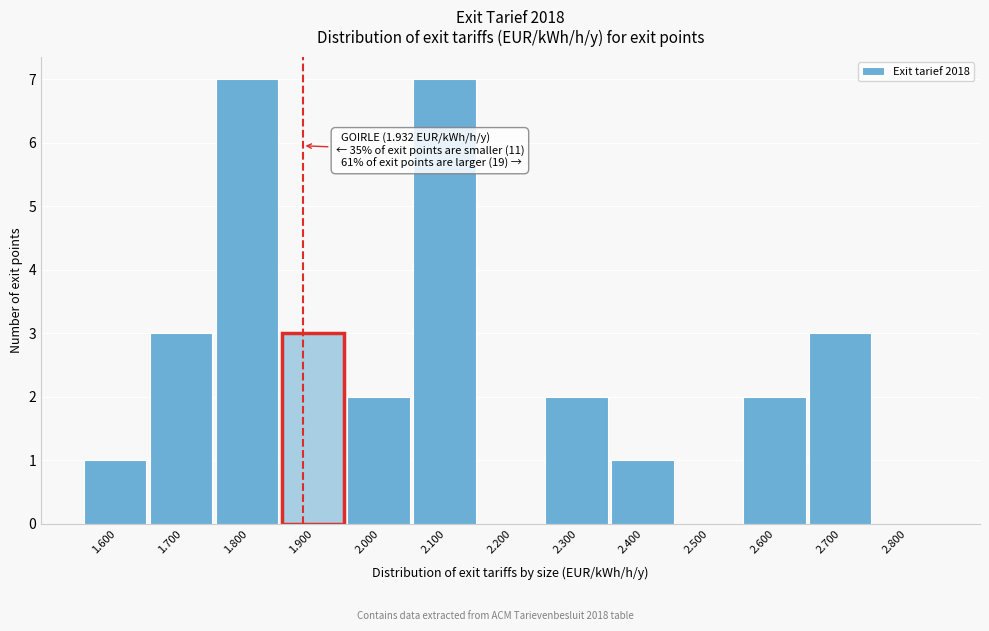

Reading right to left, extract all data points from this chart.

2.800=0	2.700=3	2.600=2	2.500=0	2.400=1	2.300=2	2.200=0	2.100=7	2.000=2	1.900=3	1.800=7	1.700=3	1.600=1